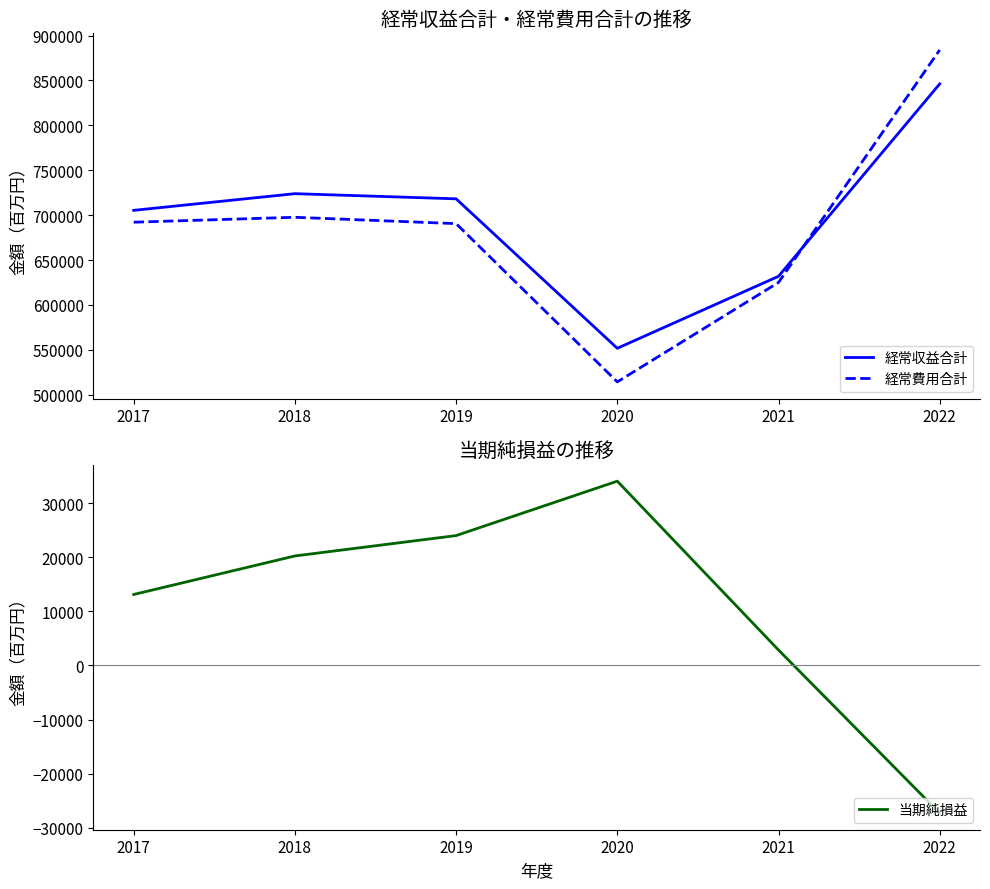

Reading left to right, extract all data points from this chart.

経常収益合計: 2017=705362	2018=723928	2019=718192	2020=551747	2021=631915	2022=846172
経常費用合計: 2017=692159	2018=697643	2019=690575	2020=514323	2021=625071	2022=884002
当期純損益: 2017=13110	2018=20233	2019=23997	2020=34059	2021=2849	2022=-27306